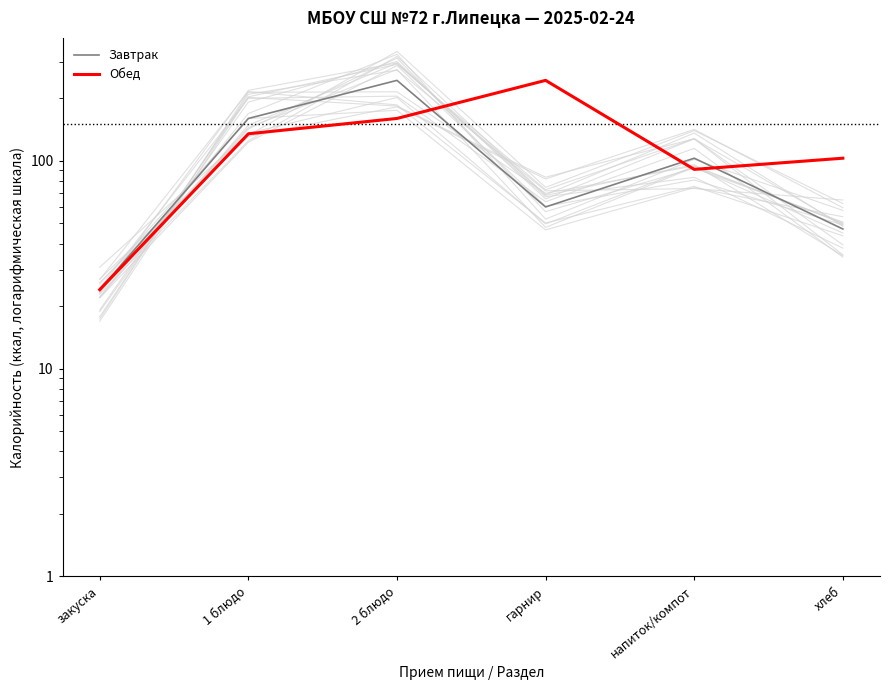

How many times do Обед and Завтрак cross each other?

3